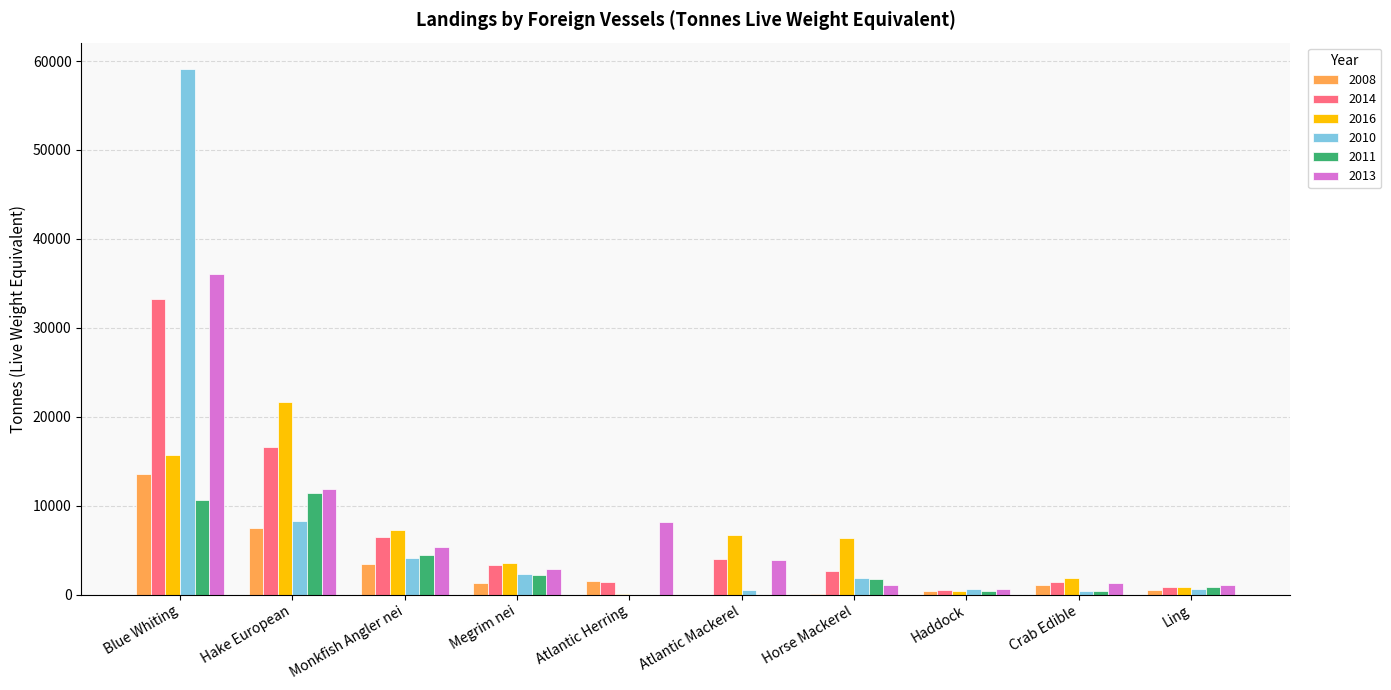

What is the average value of the 2010 series?

7785